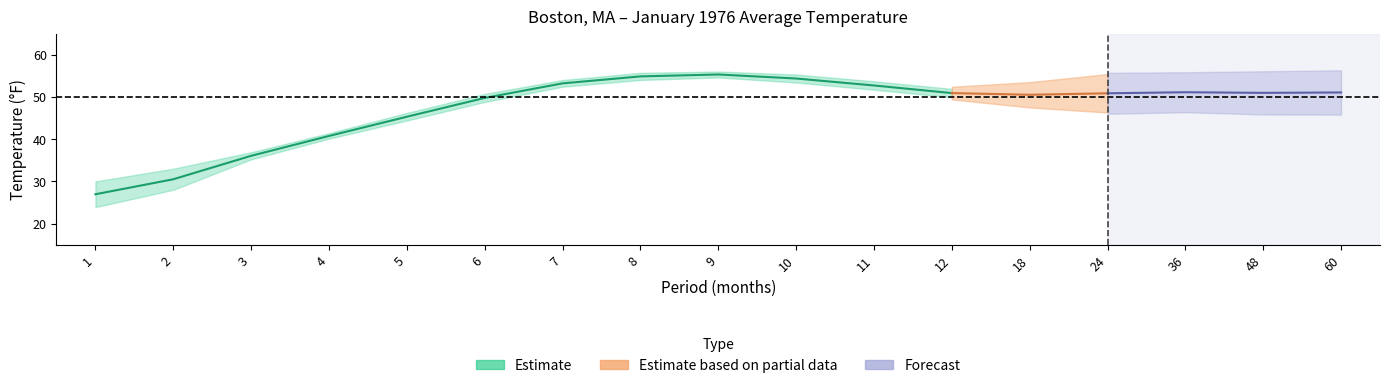

Does the chart have visible grid lines?

No